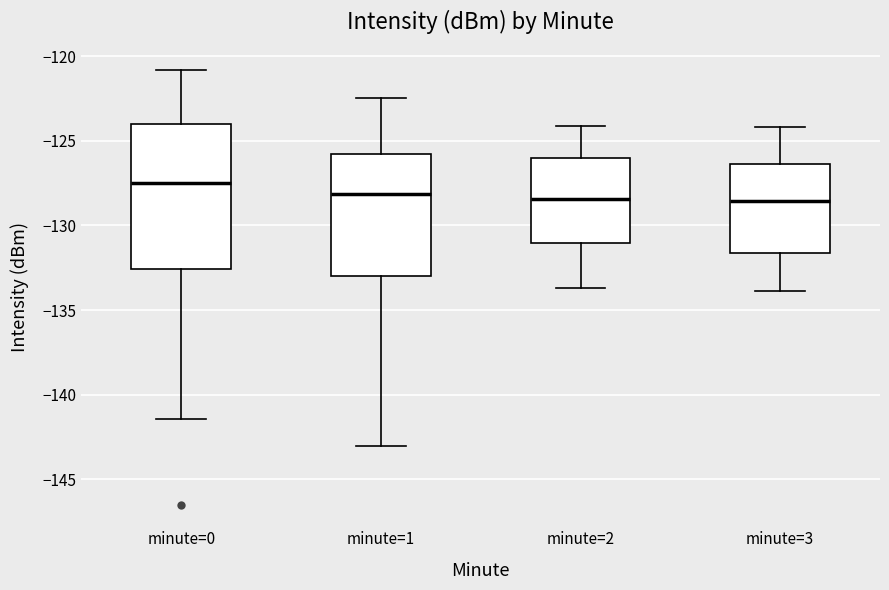

Comparing the boxes themselves (not the whiskers), which one is the tallest?

minute=0